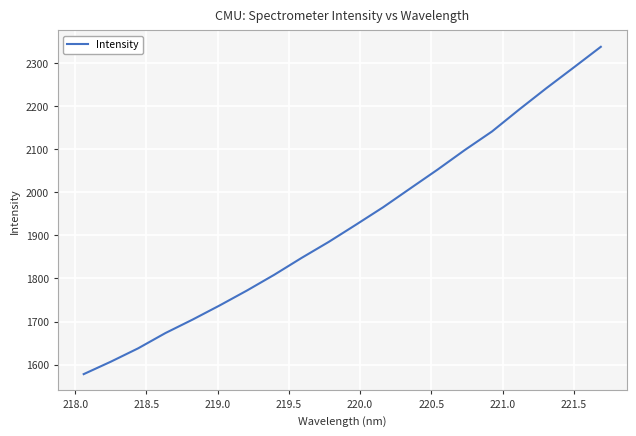

Reading left to right, extract all data points from this chart.

1578.1	1607.1	1638.0	1673.4	1704.7	1737.7	1772.2	1808.7	1847.7	1884.9	1924.8	1965.3	2009.1	2052.7	2098.0	2141.1	2192.1	2241.5	2289.3	2337.5